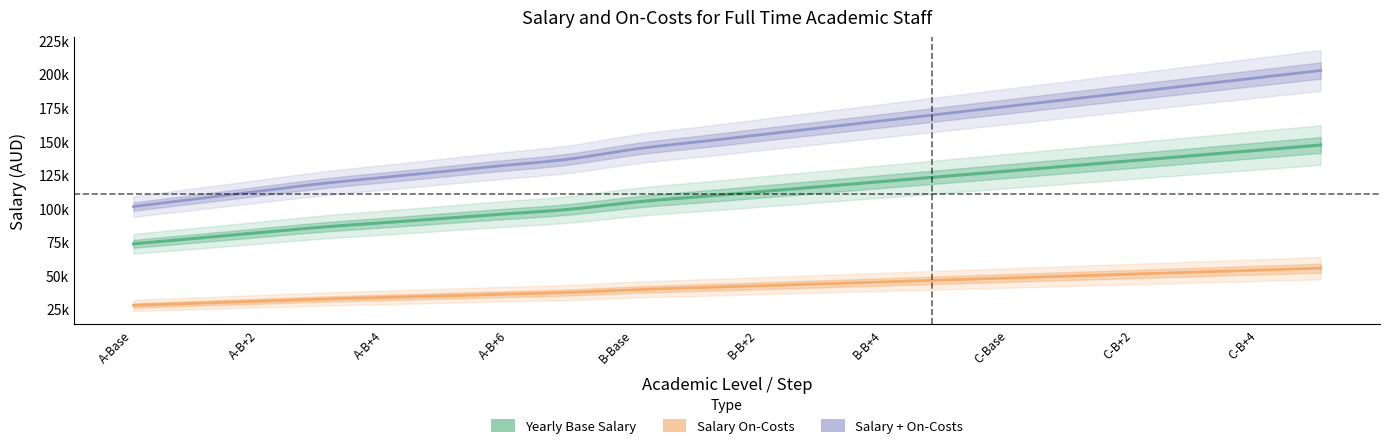

True or false: Yearly Base Salary has more than 2 points higher than both neighbors.

False